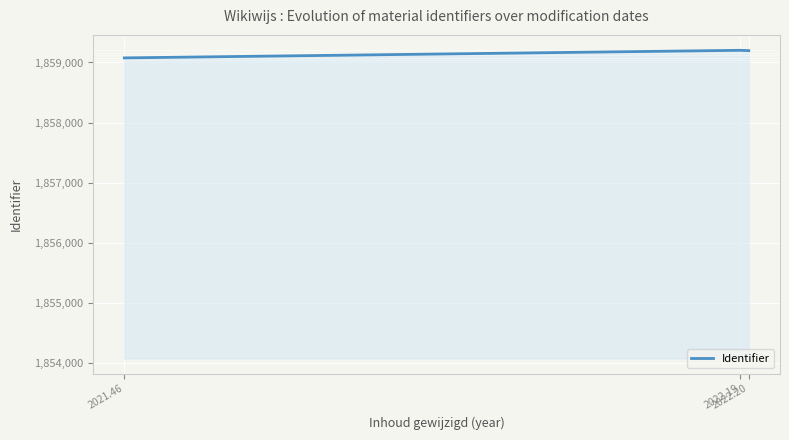

What is the difference between the maximum and minimum values?

126.3